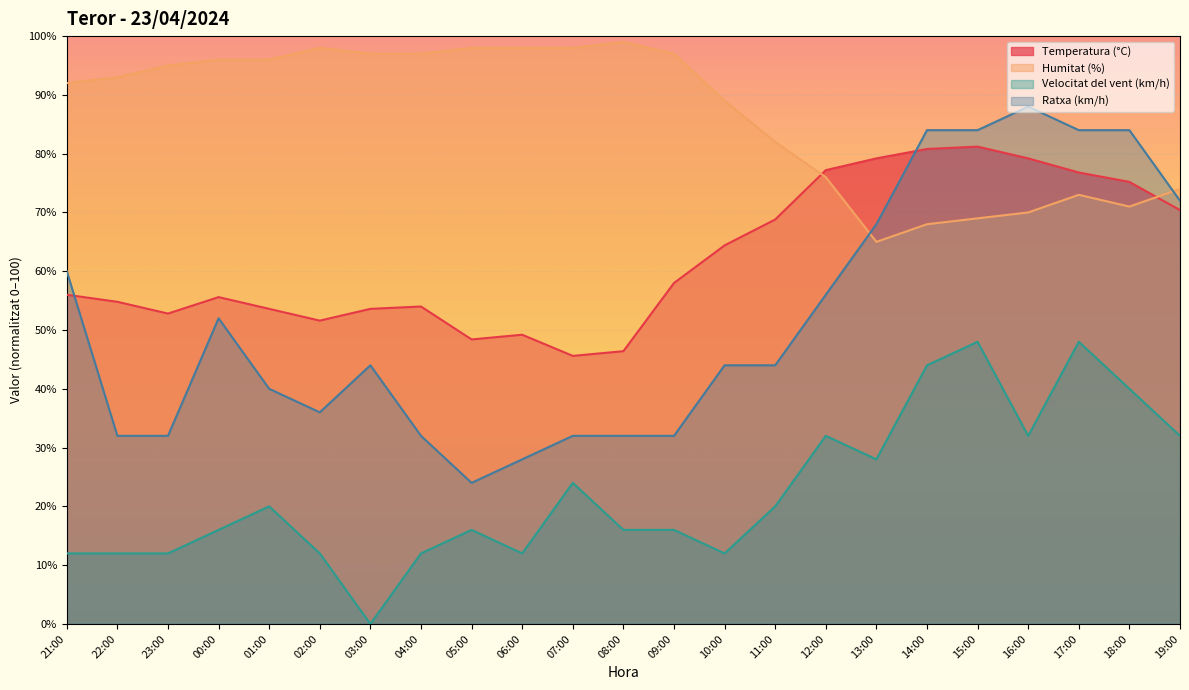

Rank the categories by Velocitat del vent (km/h) value from lowest to highest.

03:00, 21:00, 22:00, 23:00, 02:00, 04:00, 06:00, 10:00, 00:00, 05:00, 08:00, 09:00, 01:00, 11:00, 07:00, 13:00, 12:00, 16:00, 19:00, 18:00, 14:00, 15:00, 17:00